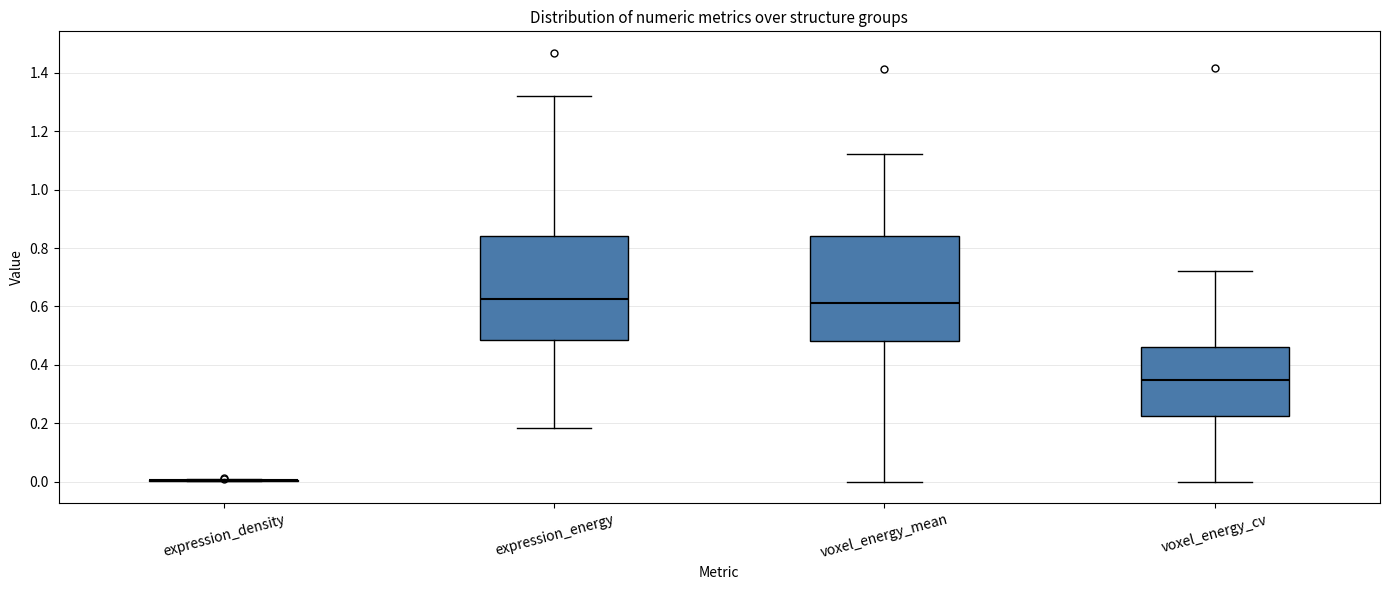

Reading left to right, transcribe this box plot: for each box, give where its median line is, the range the box spans, and where its two whiskers end, as read against the y-axis. The values are not printed on the chart, so give them approximately, as read against the axis.

expression_density: box collapsed to a line at 0.00, whiskers 0.00 to 0.00
expression_energy: median 0.62, box 0.48 to 0.84, whiskers 0.18 to 1.32
voxel_energy_mean: median 0.62, box 0.48 to 0.84, whiskers 0.00 to 1.12
voxel_energy_cv: median 0.34, box 0.22 to 0.46, whiskers 0.00 to 0.72